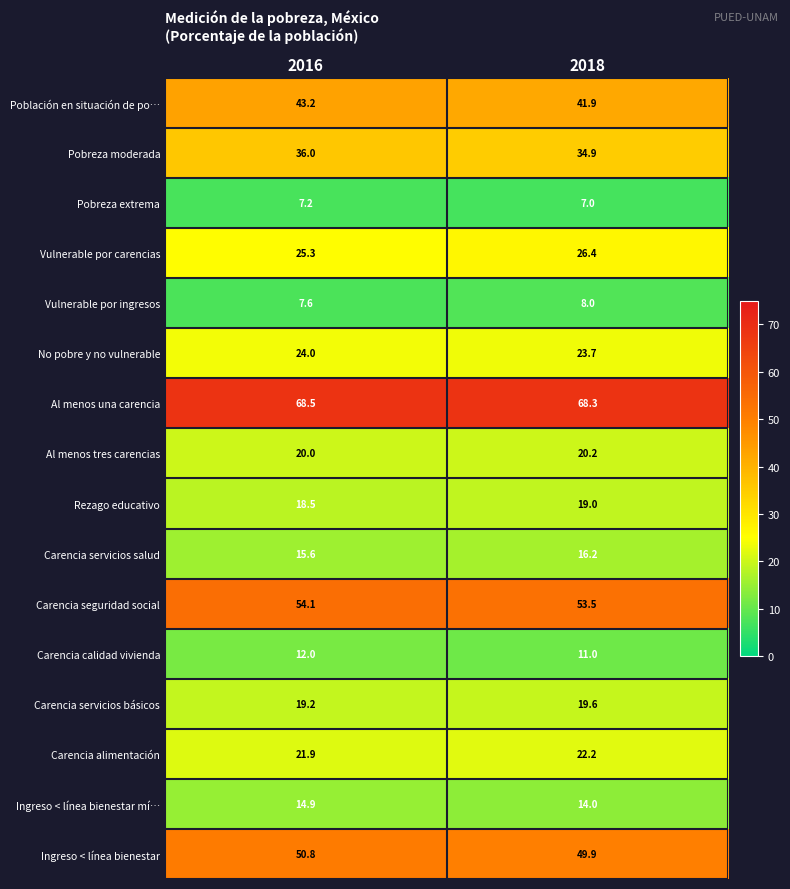

What is the difference between the Carencia alimentación values at 2016 and 2018?

0.3